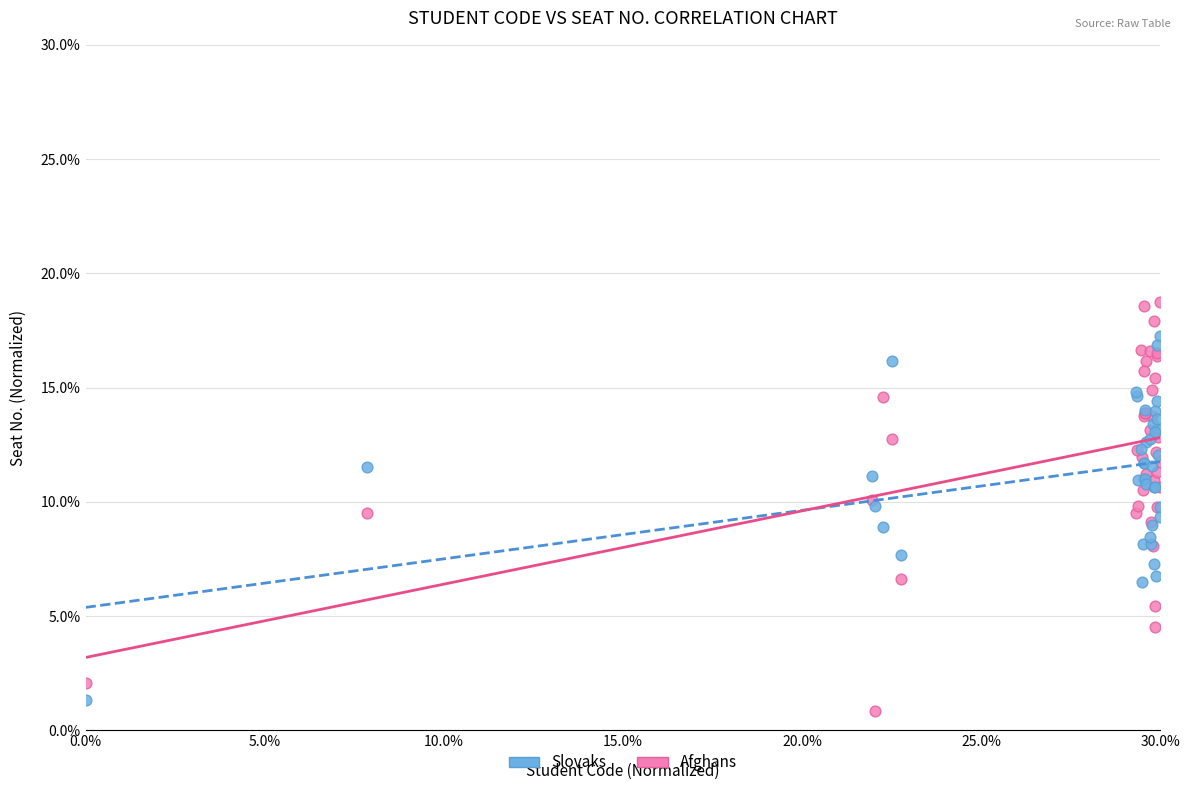

Which series reaches the maximum Y coordinate?

Afghans